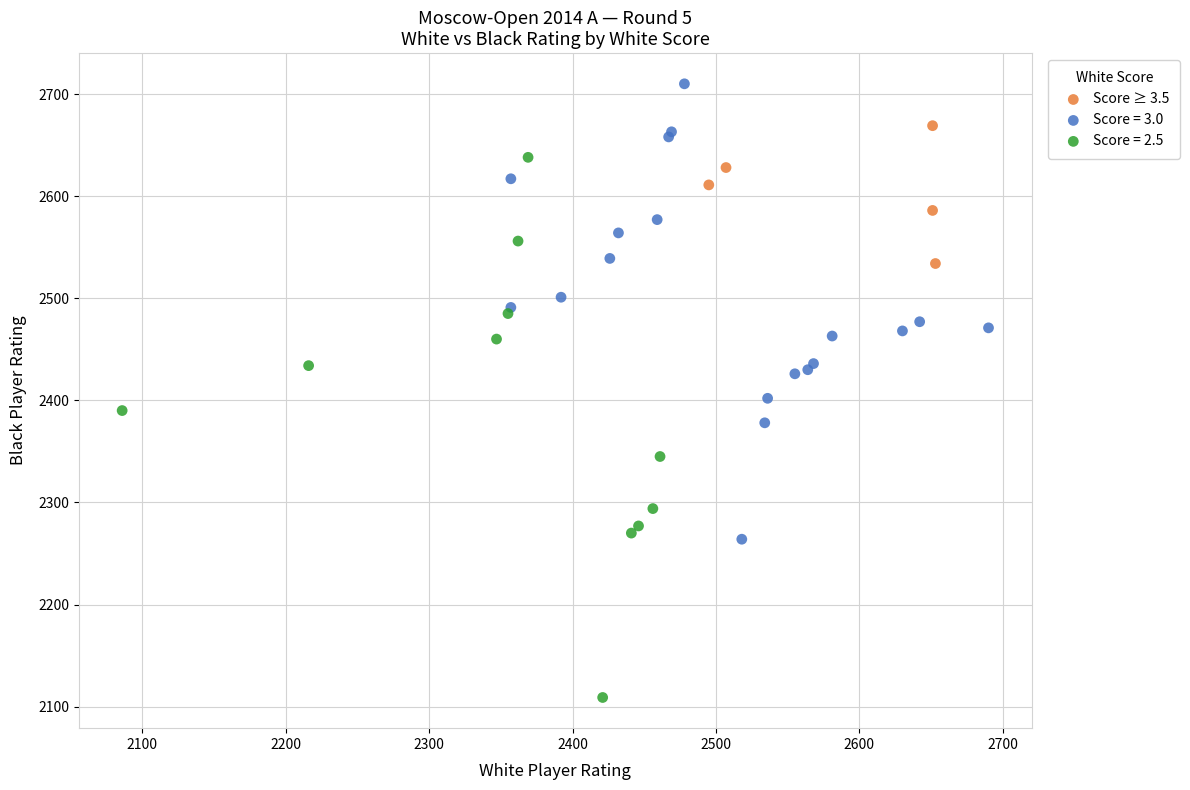

Which series has the largest Y range (max minus min)?

Score = 2.5